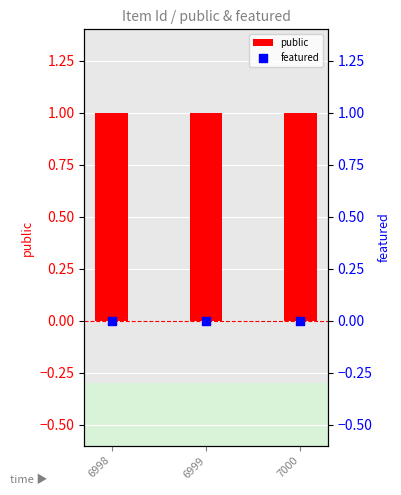

Which series has the largest Y range (max minus min)?

public